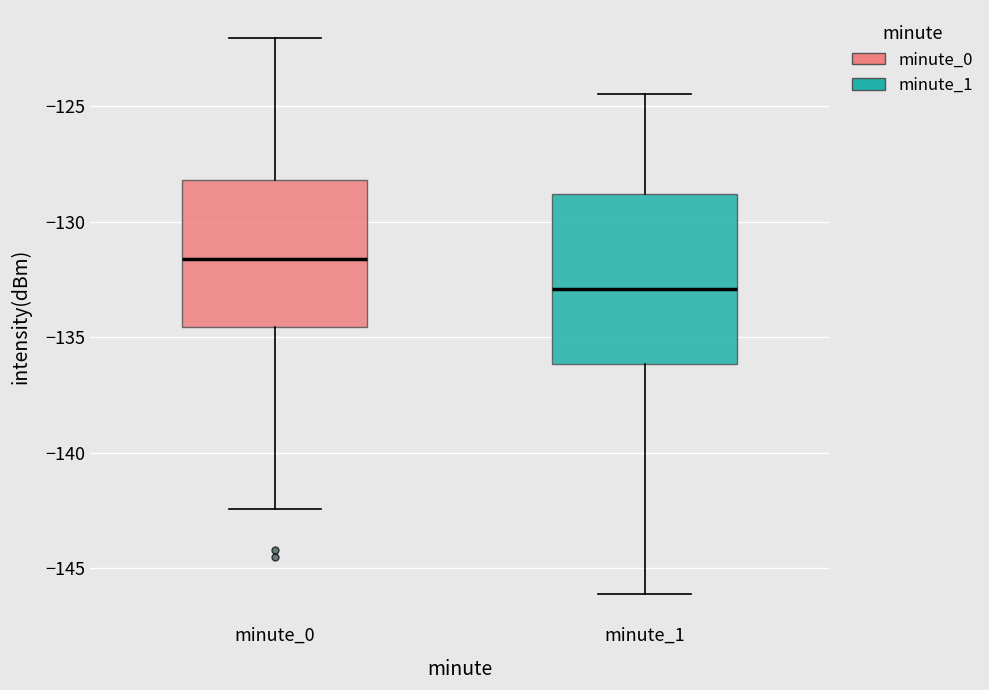

Reading left to right, read every box against the y-axis: the position of its median line, the range the box covers, and the ends of its whiskers. The values are not printed on the chart, so give them approximately, as read against the axis.

minute_0: median -131.5, box -134.5 to -128.0, whiskers -142.5 to -122.0
minute_1: median -133.0, box -136.0 to -129.0, whiskers -146.0 to -124.5